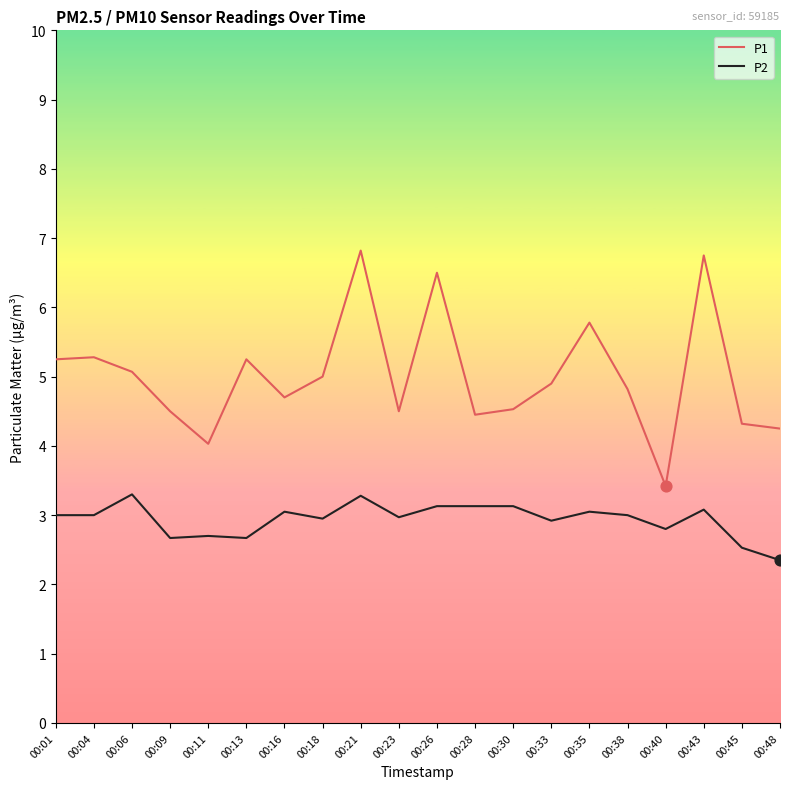

What is the total value across all series at 00:04?

8.3